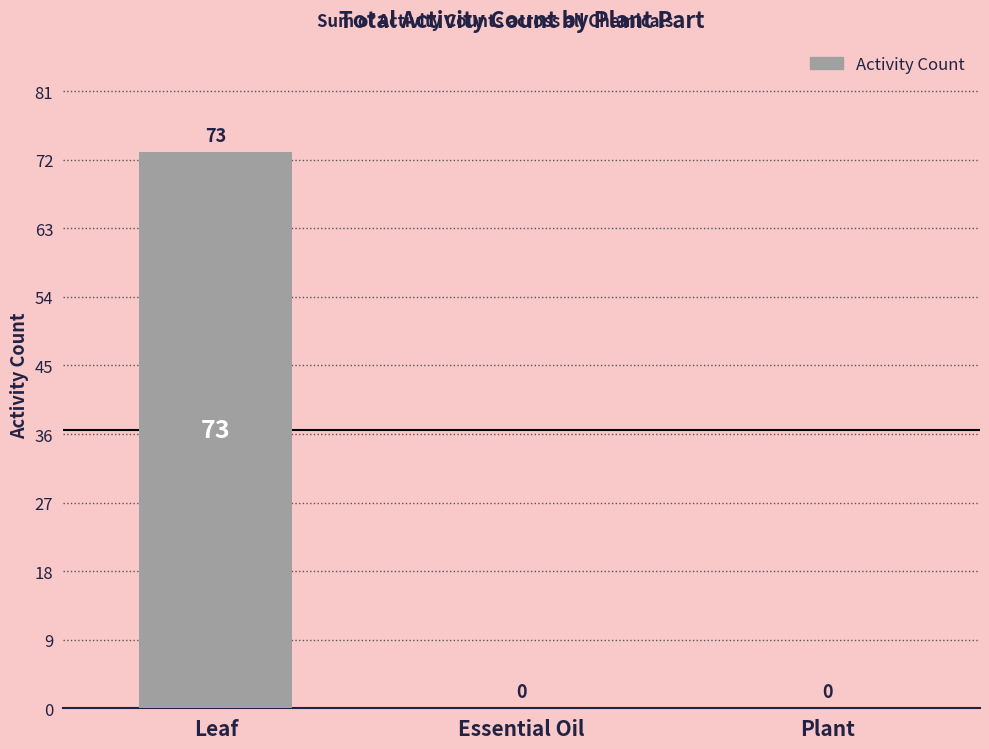

At which category does the chart reach its peak across all series?

Leaf